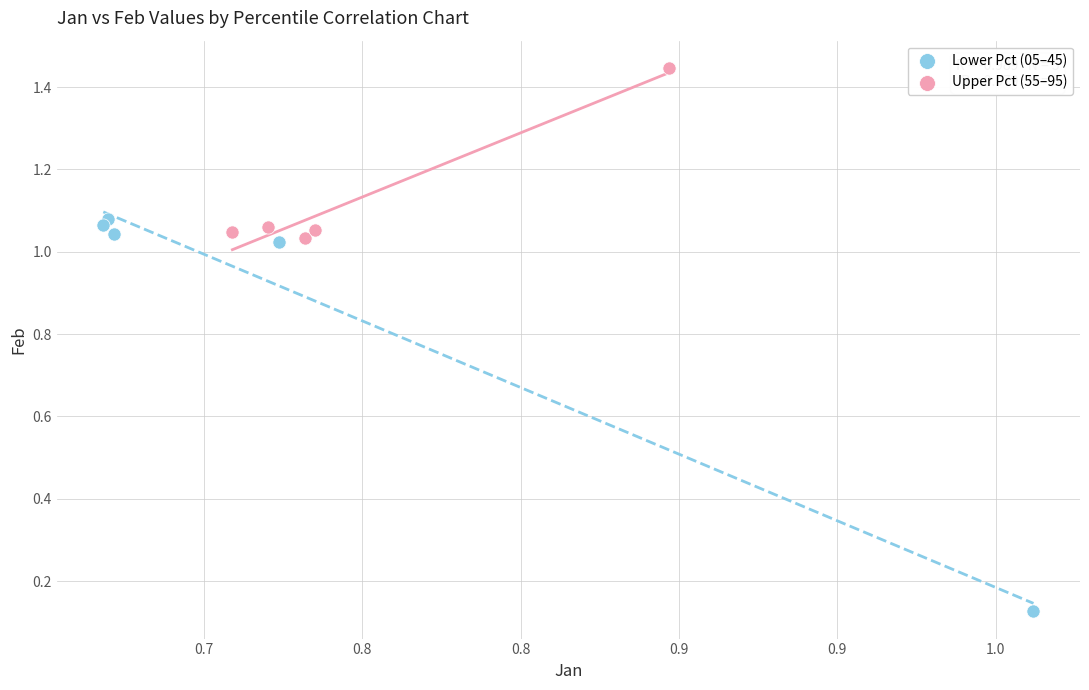

Which series contains the lowest Y value?

Lower Pct (05–45)